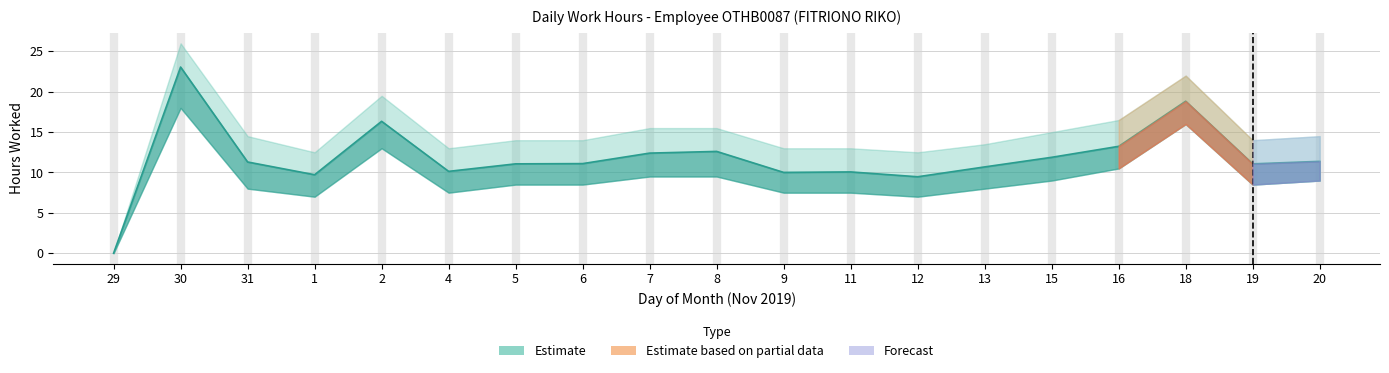

Is the value of Low_upper at 2 greater than the value of Low_lower at 4?

Yes